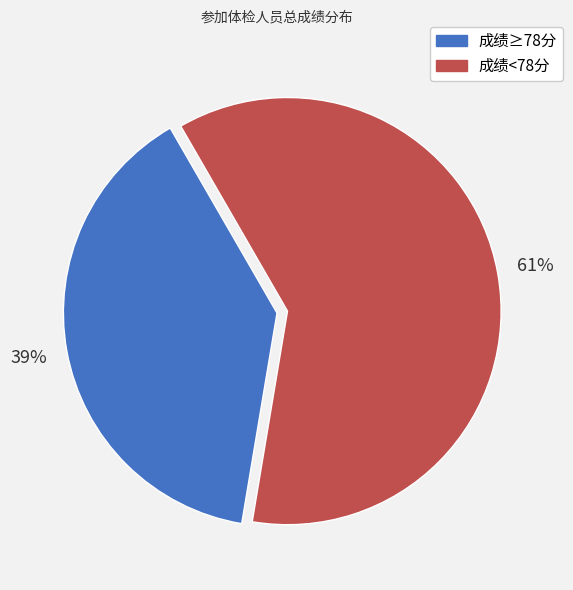

To the nearest percent, what is the difference between the largest and smallest slice percentages?

22%